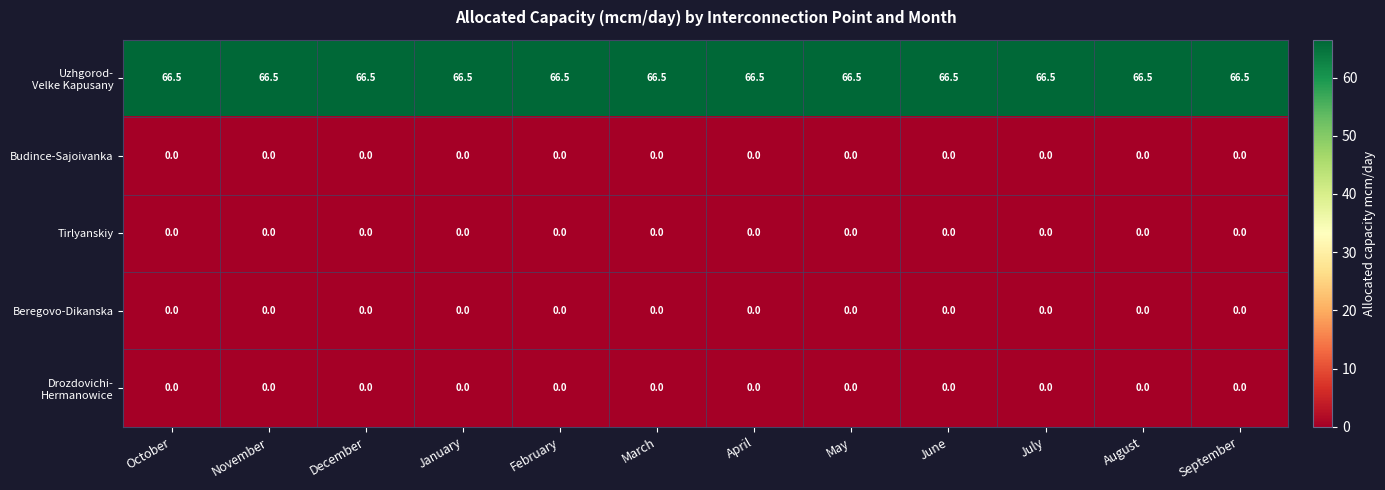

The Beregovo-Dikanska series shows 0.0 at May. True or false?

True